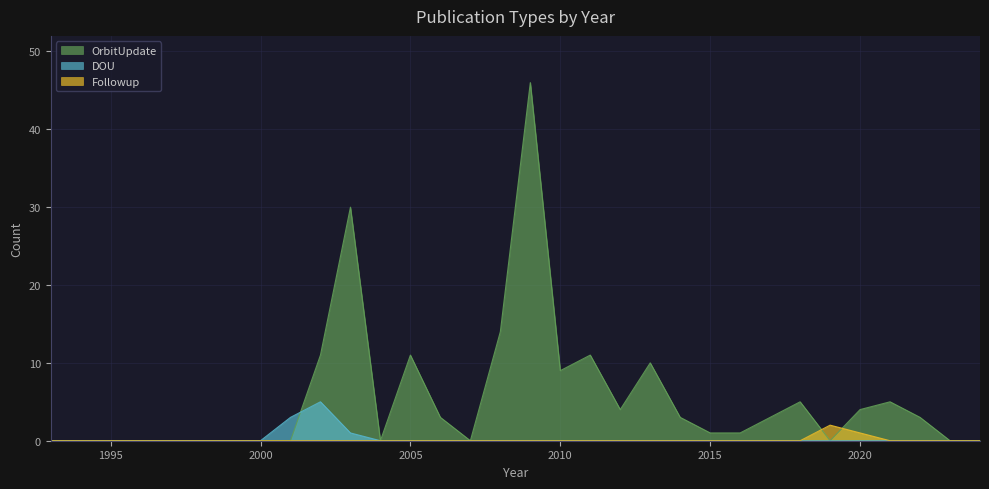

Rank the categories by Followup value from lowest to highest.

1993, 1994, 1995, 1996, 1997, 1998, 1999, 2000, 2001, 2002, 2003, 2004, 2005, 2006, 2007, 2008, 2009, 2010, 2011, 2012, 2013, 2014, 2015, 2016, 2017, 2018, 2021, 2022, 2023, 2024, 2020, 2019